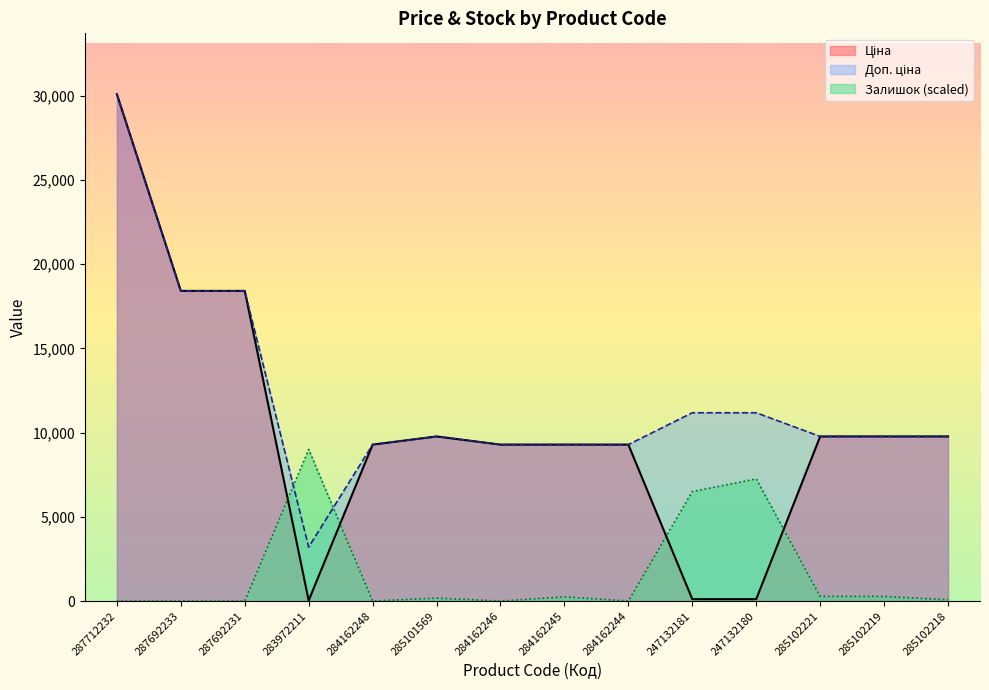

What is the sum of all Доп. ціна values?

168777.4